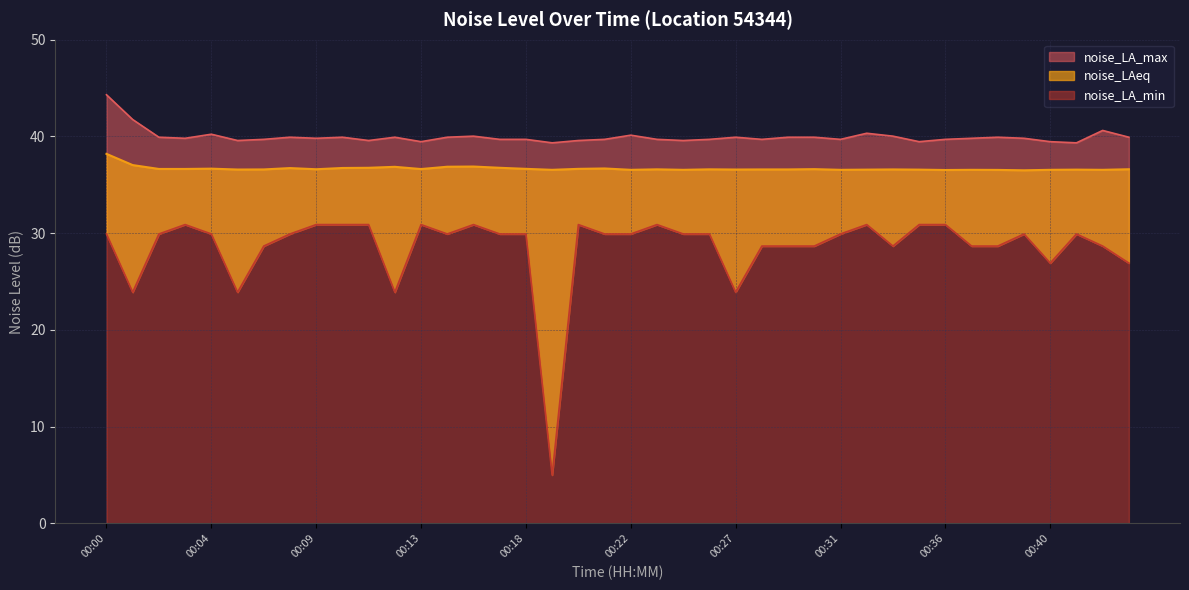

How many interior local peaks does the noise_LA_max series have?

10